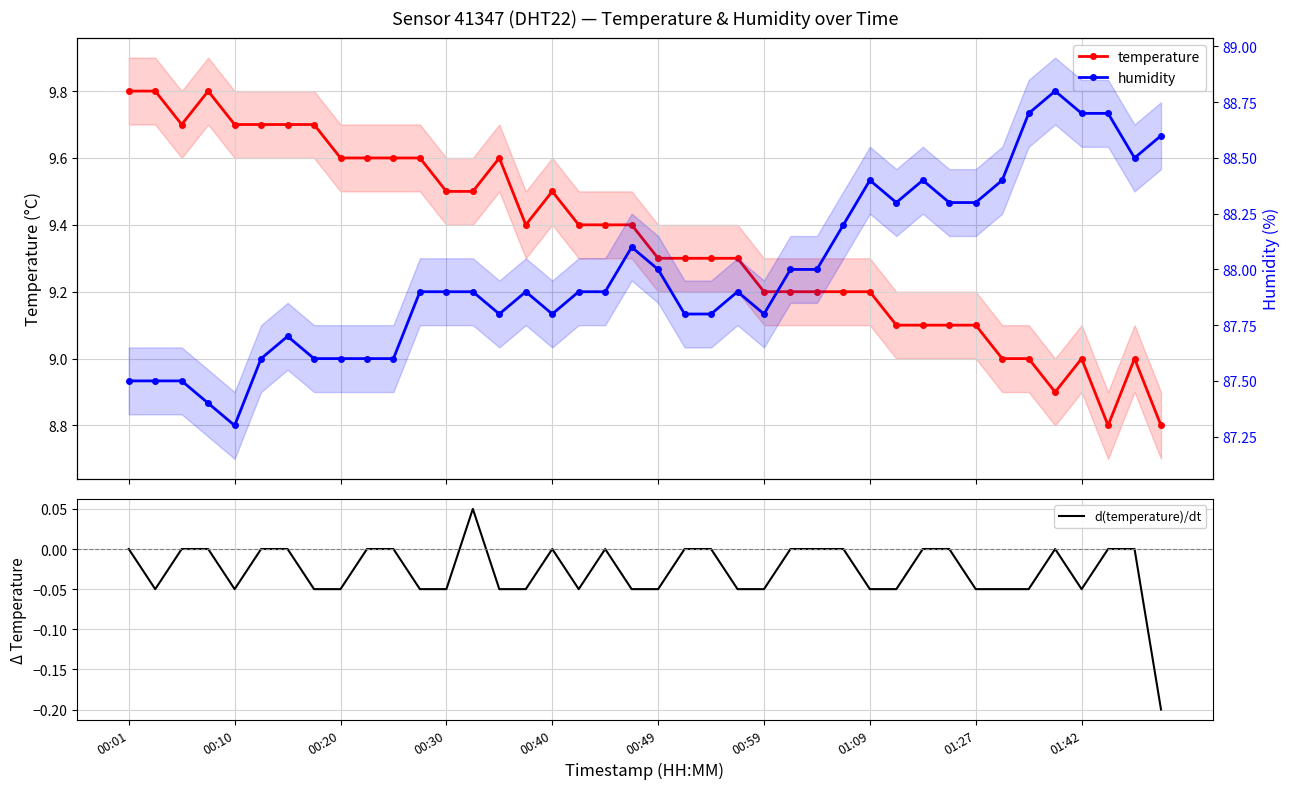

What are all the series names shown in the legend?

temperature, d(temperature)/dt, humidity